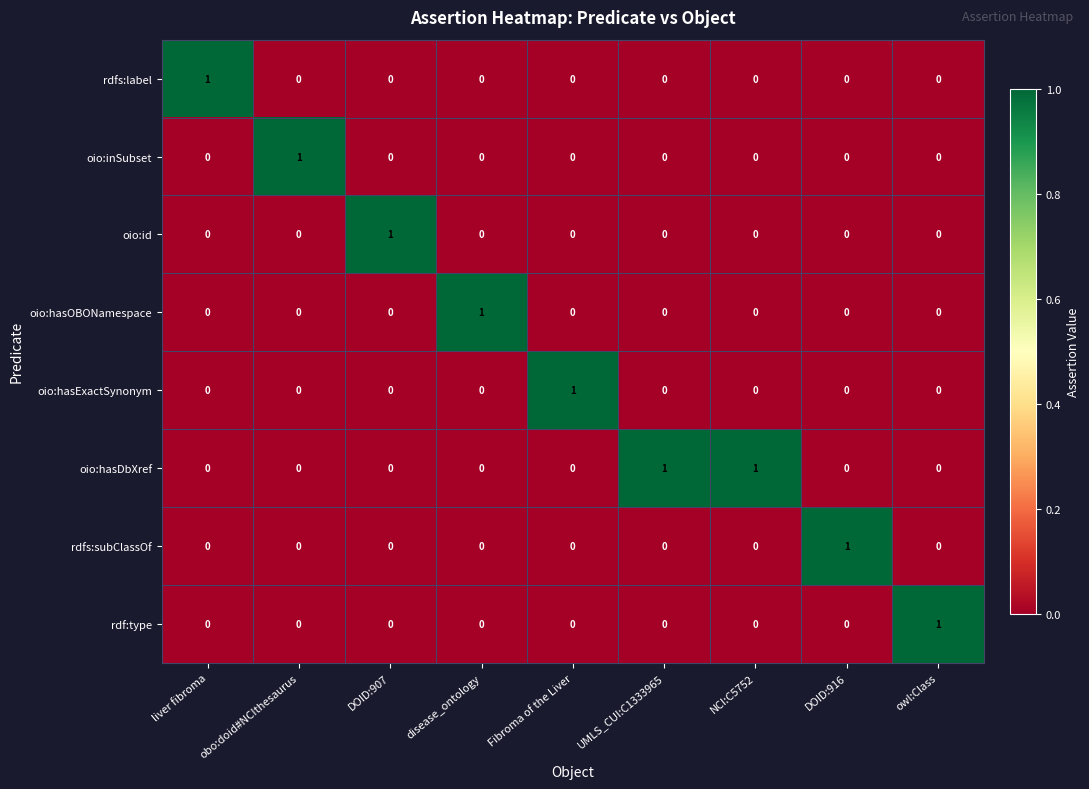

At how many categories does at least one series exceed 0?

9